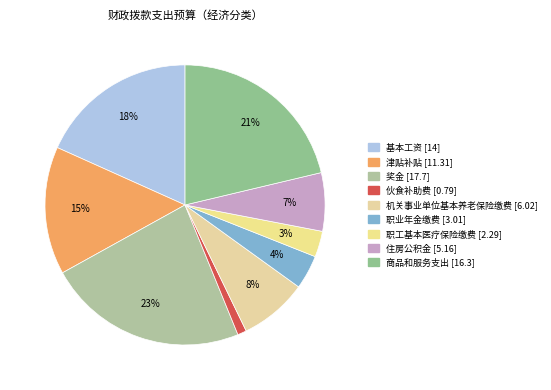

How many slices are in this pie chart?

9